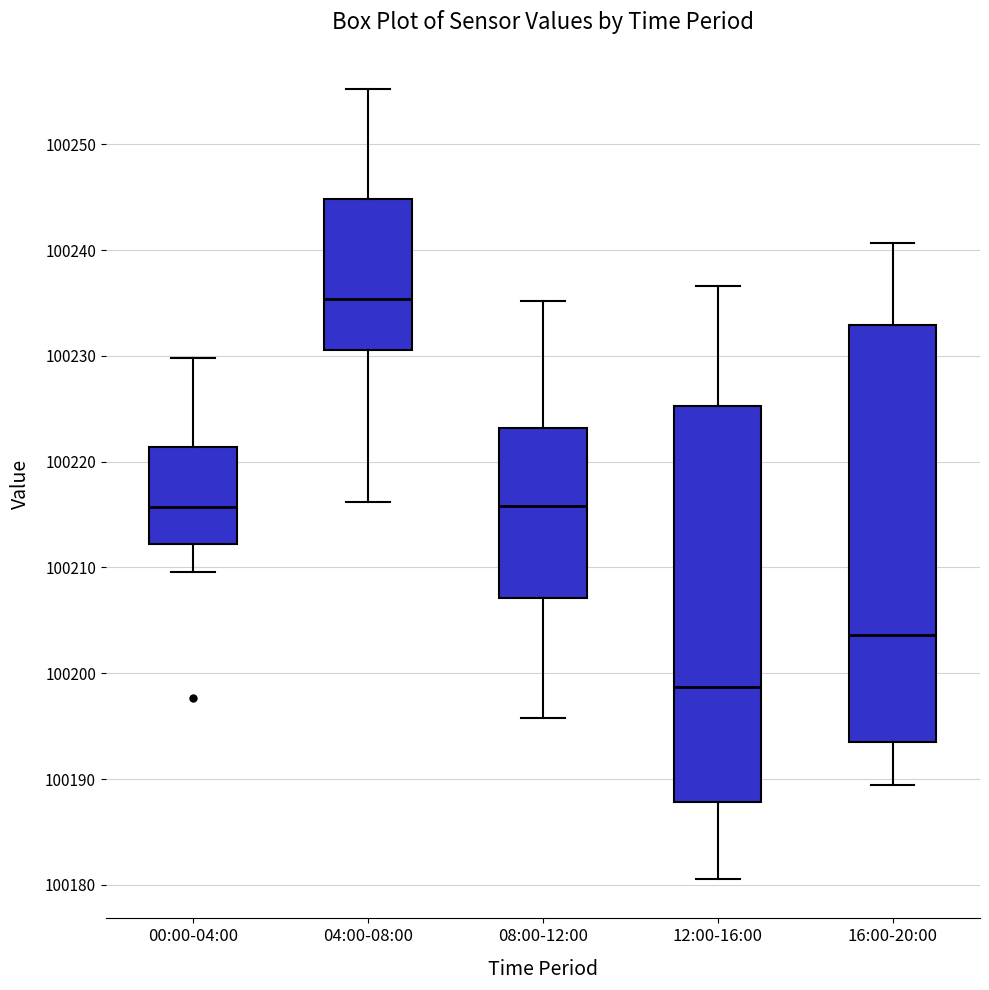

Reading left to right, read every box against the y-axis: the position of its median line, the range the box covers, and the ends of its whiskers. The values are not printed on the chart, so give them approximately, as read against the axis.

00:00-04:00: median 100216, box 100212 to 100221, whiskers 100210 to 100230
04:00-08:00: median 100235, box 100231 to 100245, whiskers 100216 to 100255
08:00-12:00: median 100216, box 100207 to 100223, whiskers 100196 to 100235
12:00-16:00: median 100199, box 100188 to 100225, whiskers 100181 to 100237
16:00-20:00: median 100204, box 100194 to 100233, whiskers 100189 to 100241